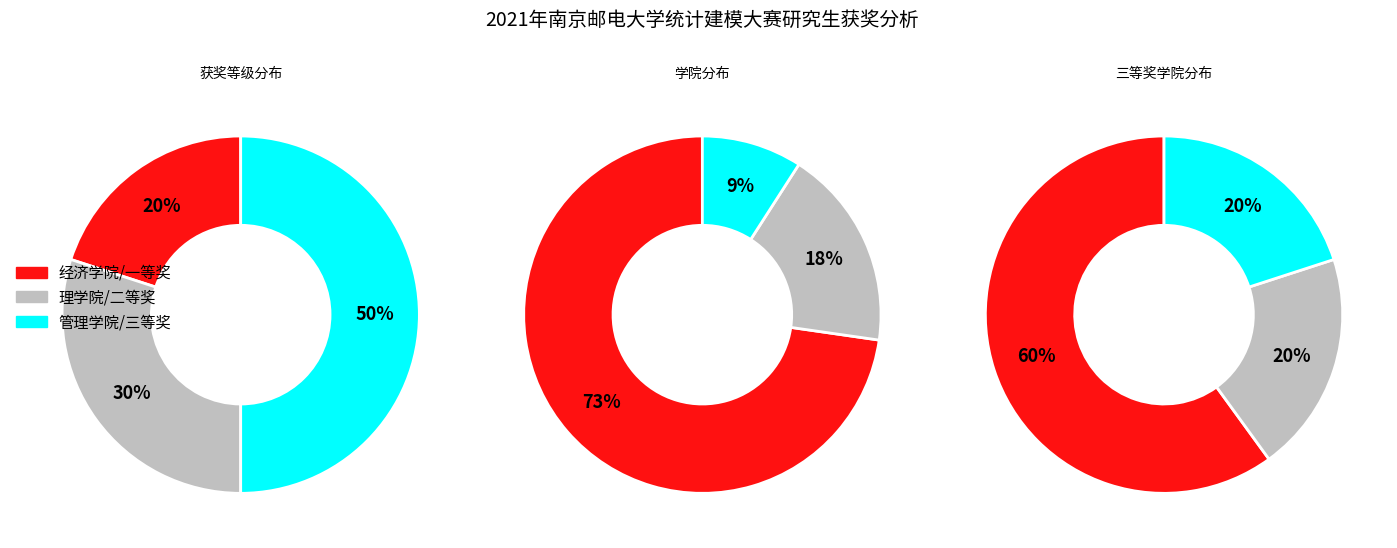

What percentage is NOT represented by 二等奖?

70.0%